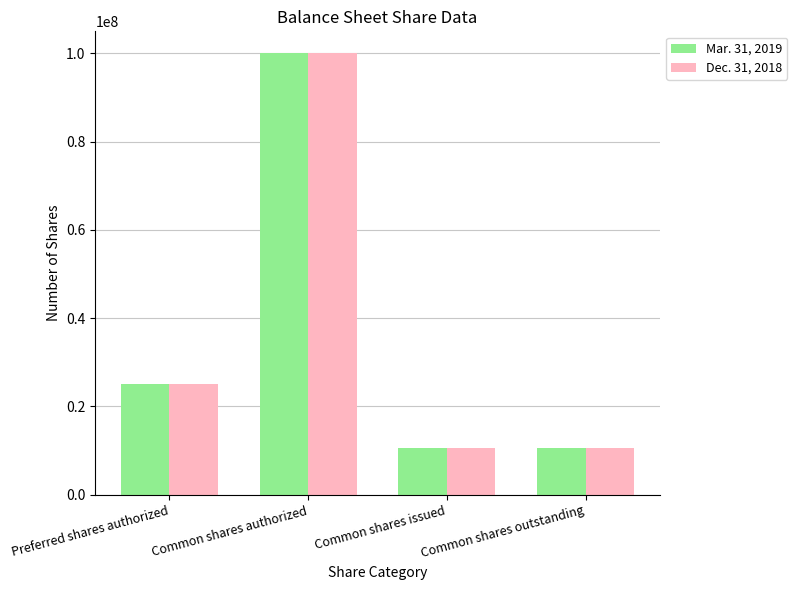

Reading right to left, extract all data points from this chart.

Mar. 31, 2019: Common shares outstanding=10644252	Common shares issued=10644252	Common shares authorized=100000000	Preferred shares authorized=25000000
Dec. 31, 2018: Common shares outstanding=10639290	Common shares issued=10639290	Common shares authorized=100000000	Preferred shares authorized=25000000